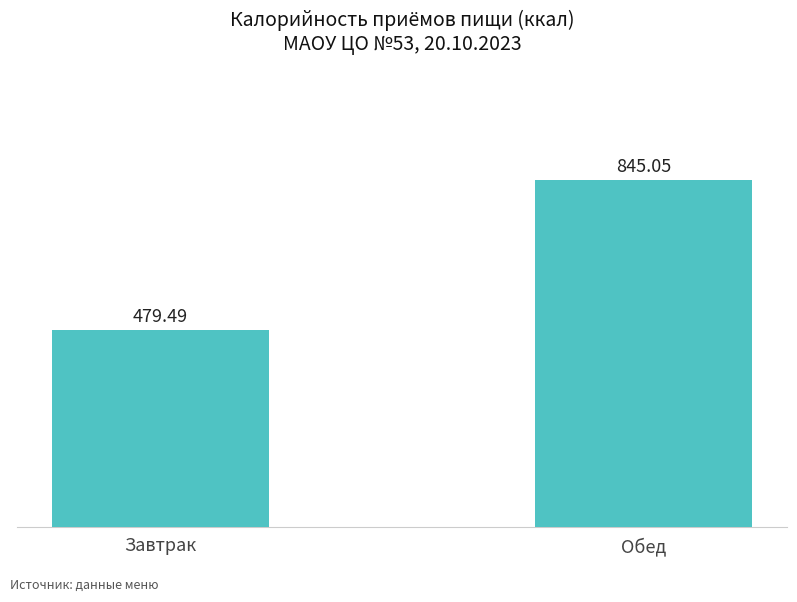

What is the change in value from Завтрак to Обед?

+365.6